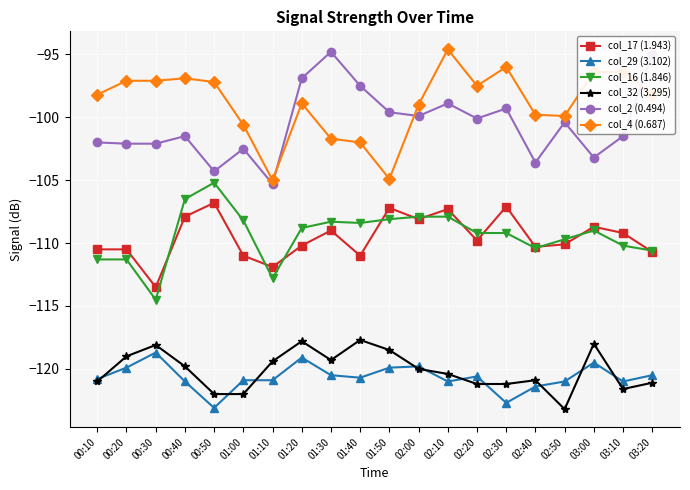

True or false: col_17 (1.943) and col_29 (3.102) intersect in this chart.

False